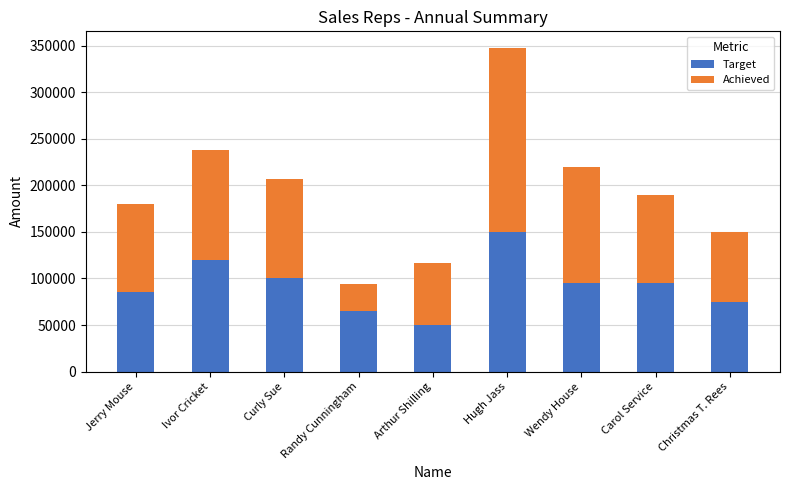

What is the total value across all series at Jerry Mouse?

179500